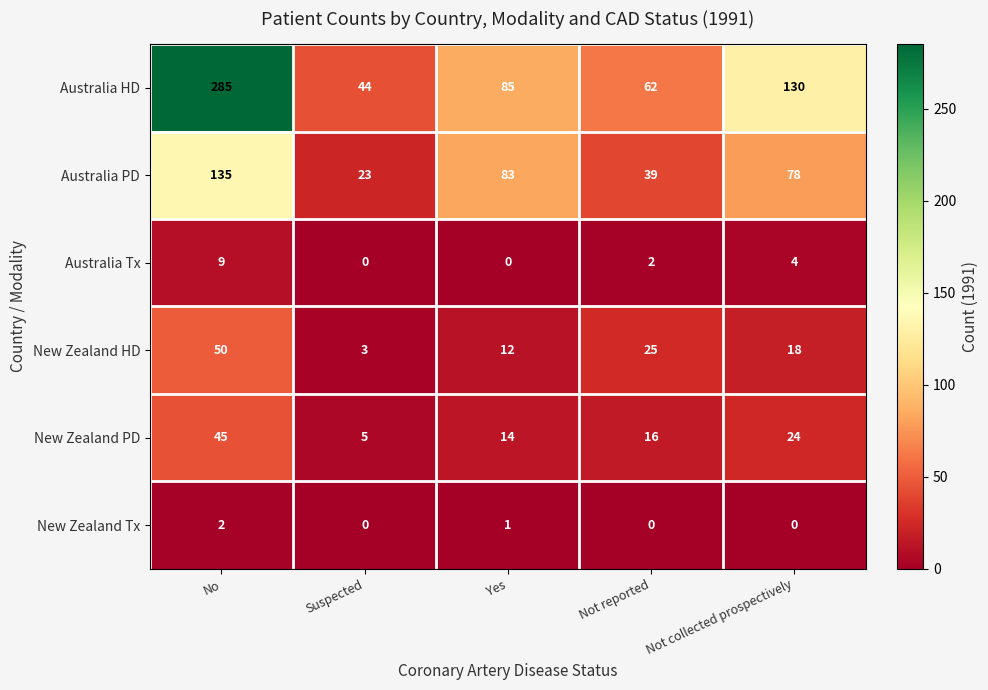

Reading left to right, transcribe all the data shown in this chart.

Australia HD: 285	44	85	62	130
Australia PD: 135	23	83	39	78
Australia Tx: 9	0	0	2	4
New Zealand HD: 50	3	12	25	18
New Zealand PD: 45	5	14	16	24
New Zealand Tx: 2	0	1	0	0